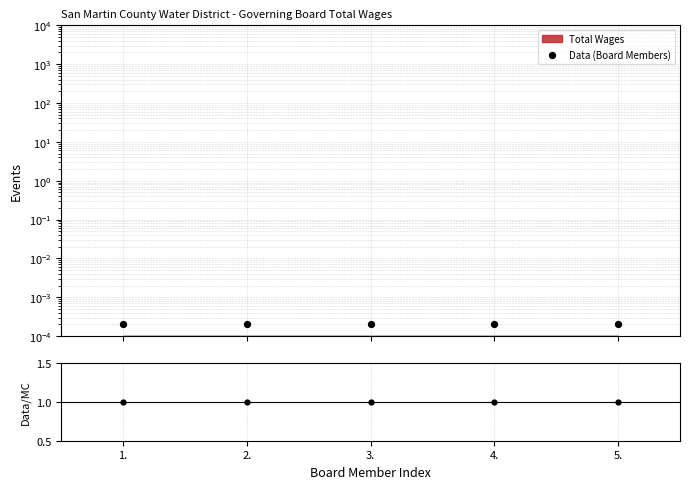

Which series reaches the minimum Y coordinate?

Data (Board Members)